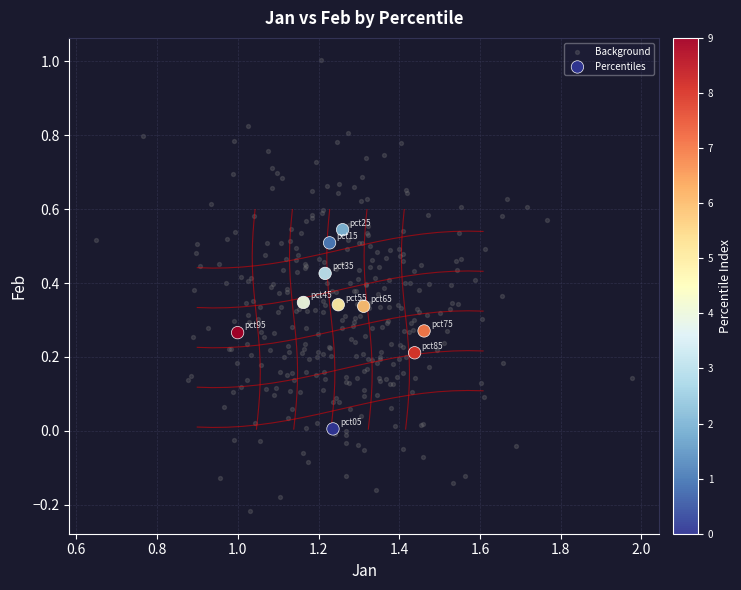

Which series contains the lowest Y value?

Background